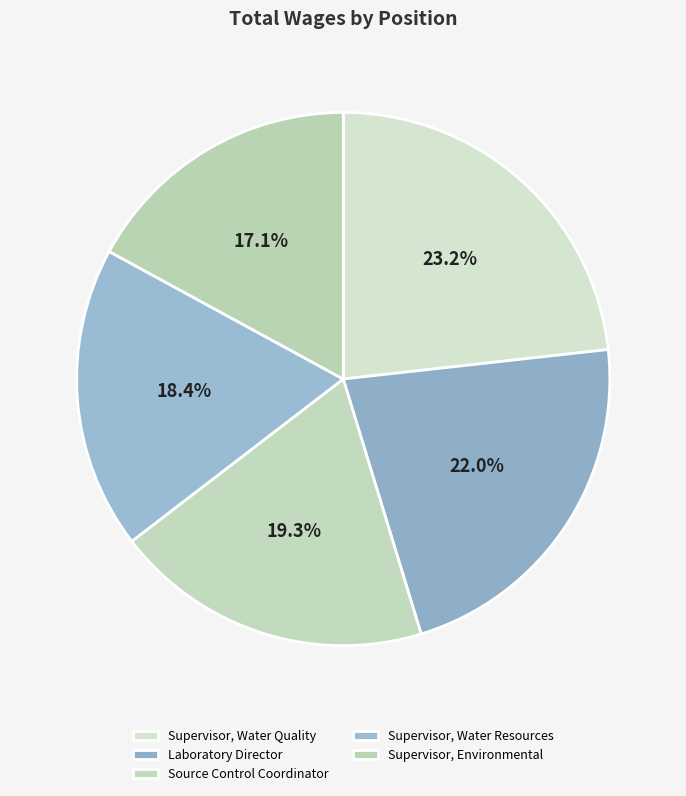

Which slice is the largest?

Supervisor, Water Quality